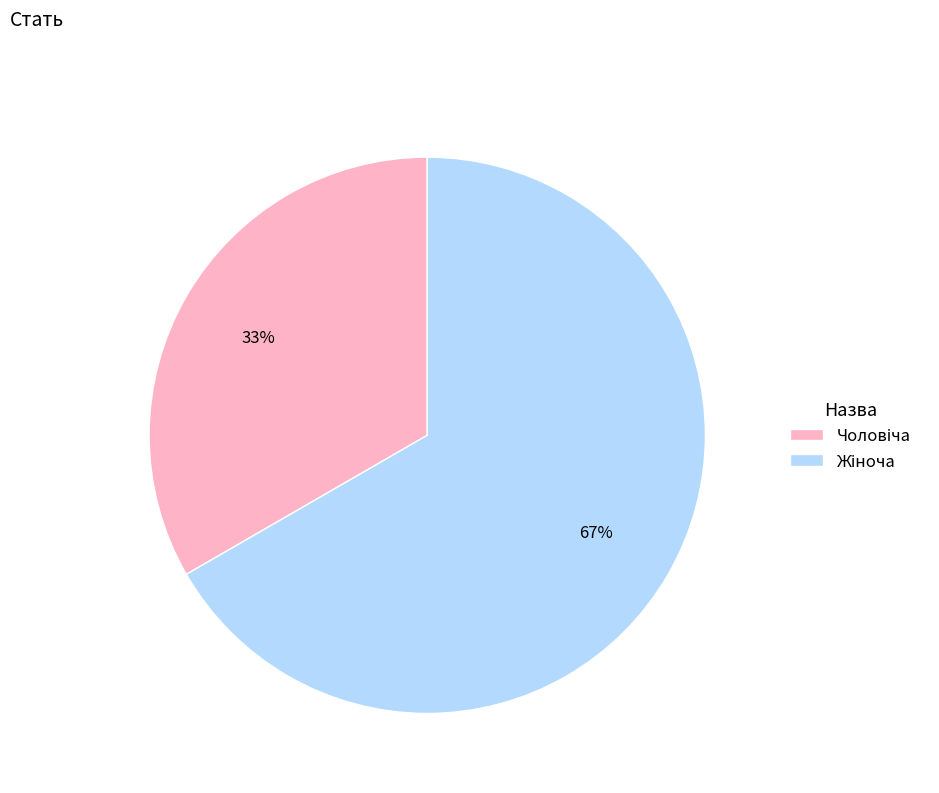

To the nearest percent, what is the average slice percentage?

50%